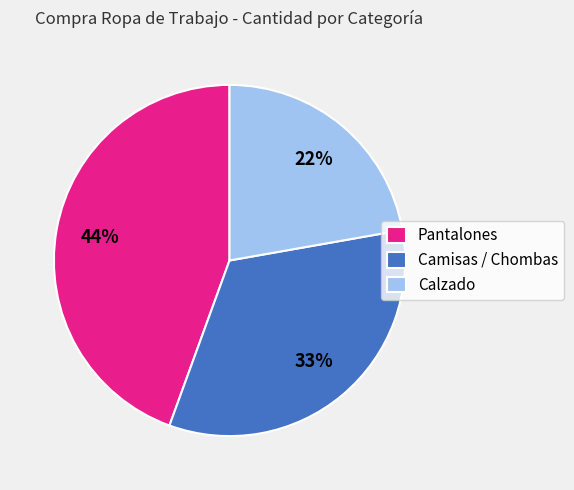

Which slice is the largest?

Pantalones